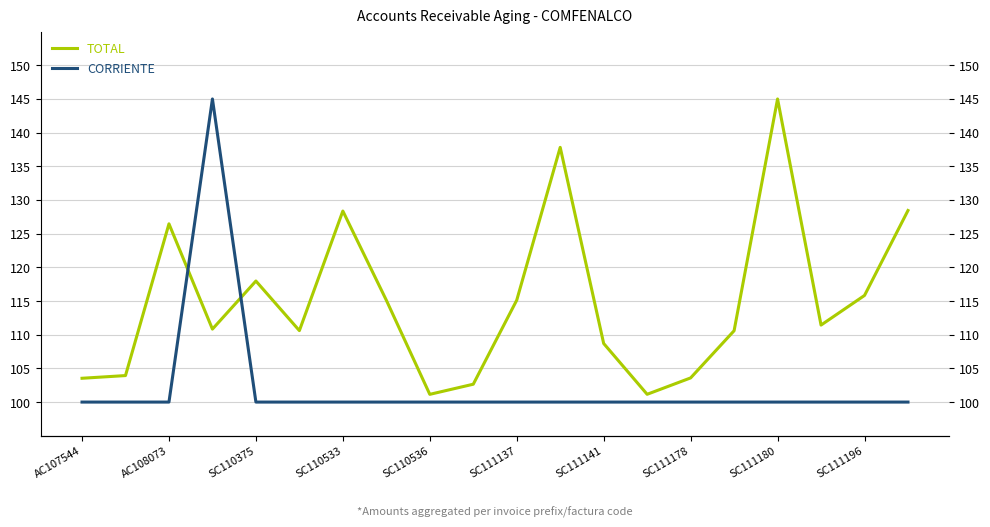

Which category has the lowest value in the CORRIENTE series?

AC107544